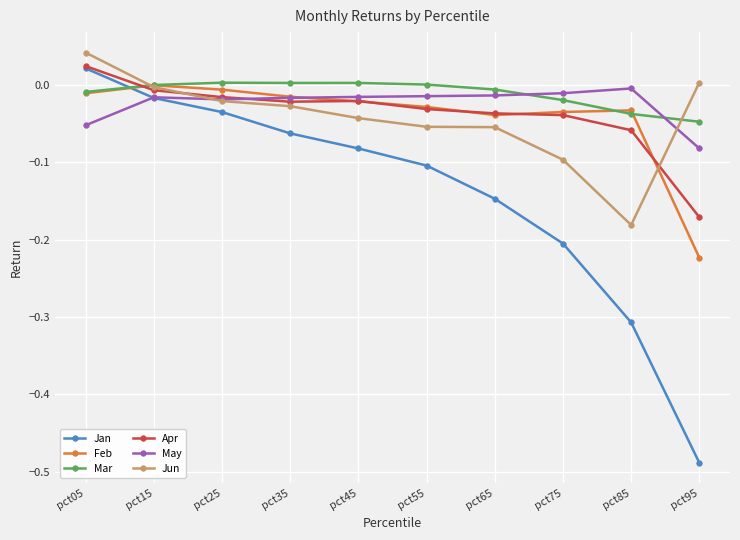

How many positive values does the Jun series have?

2